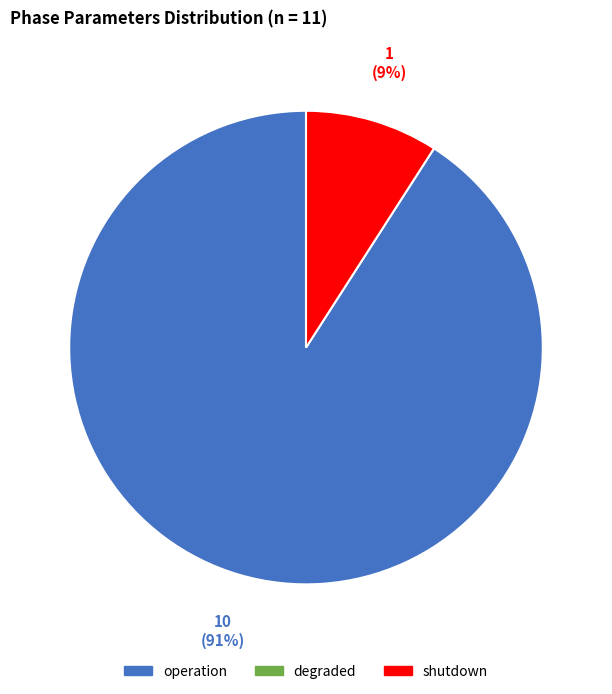

To the nearest percent, what is the difference between the largest and smallest slice percentages?

82%